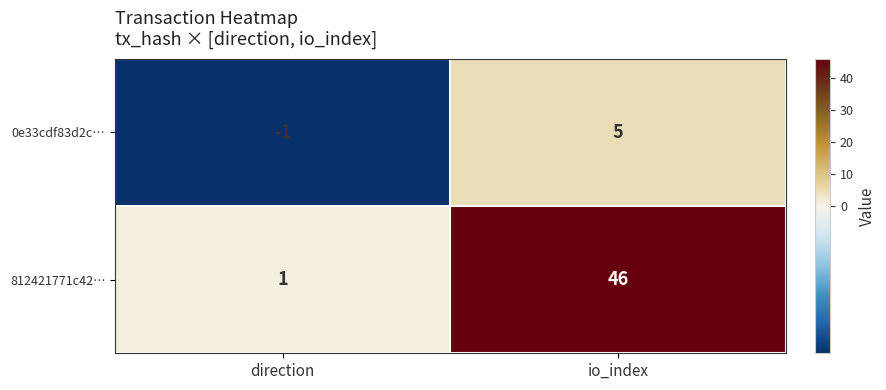

What is the sum of the 0e33cdf83d2c… values at direction and io_index?

4